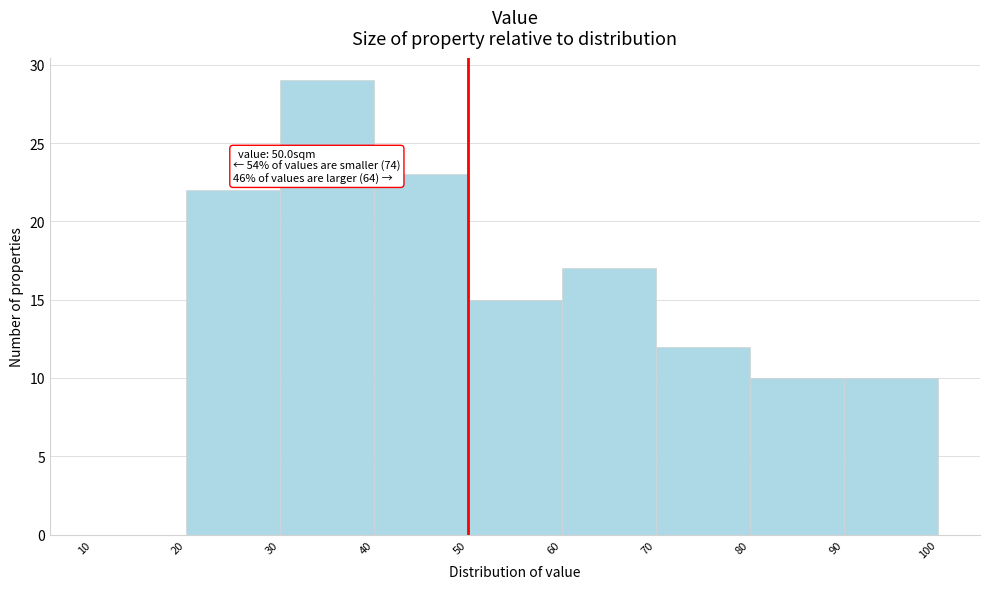

Over which range of the x-axis is the bar tallest?

30 to 40